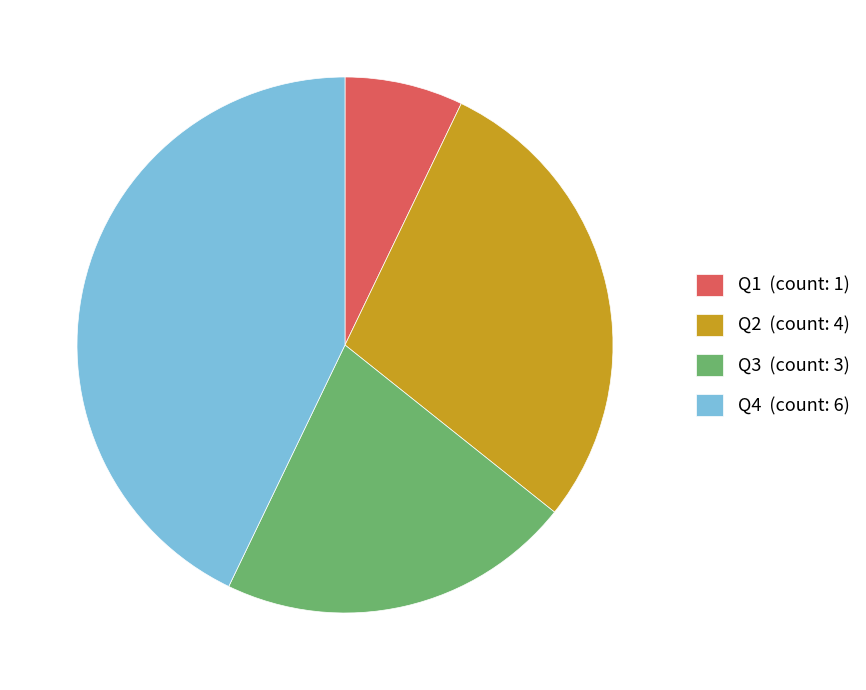

Is there a majority slice in this chart?

No